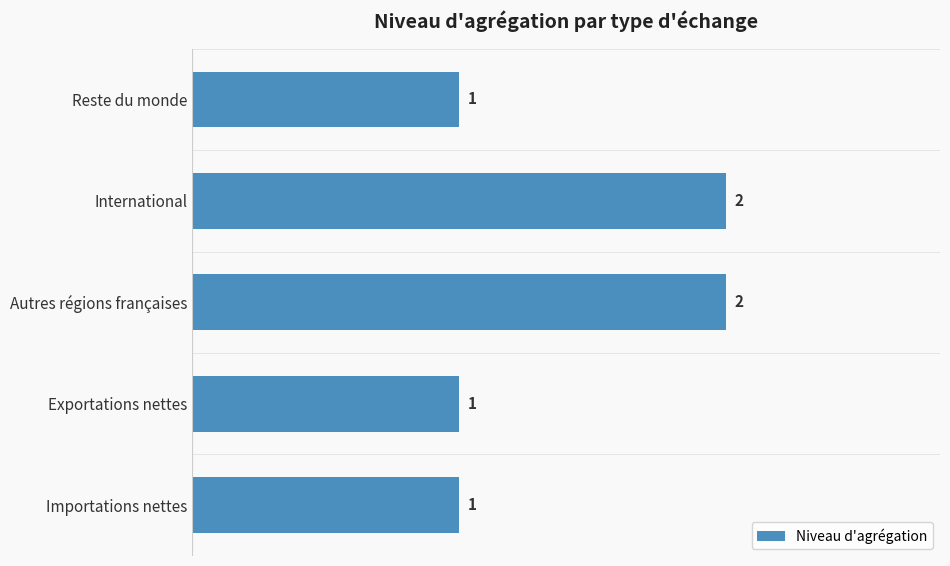

Count the values in the range 1 to 2.

5